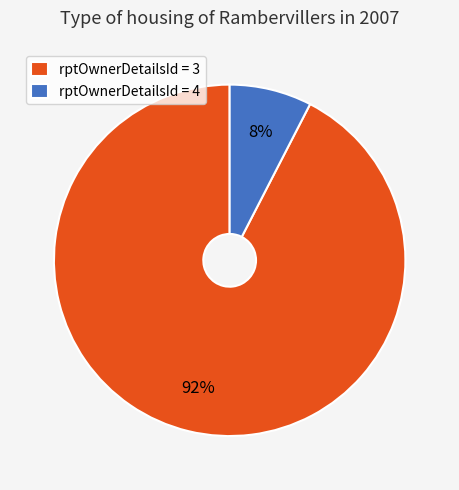

Between rptOwnerDetailsId = 3 and rptOwnerDetailsId = 4, which is larger?

rptOwnerDetailsId = 3